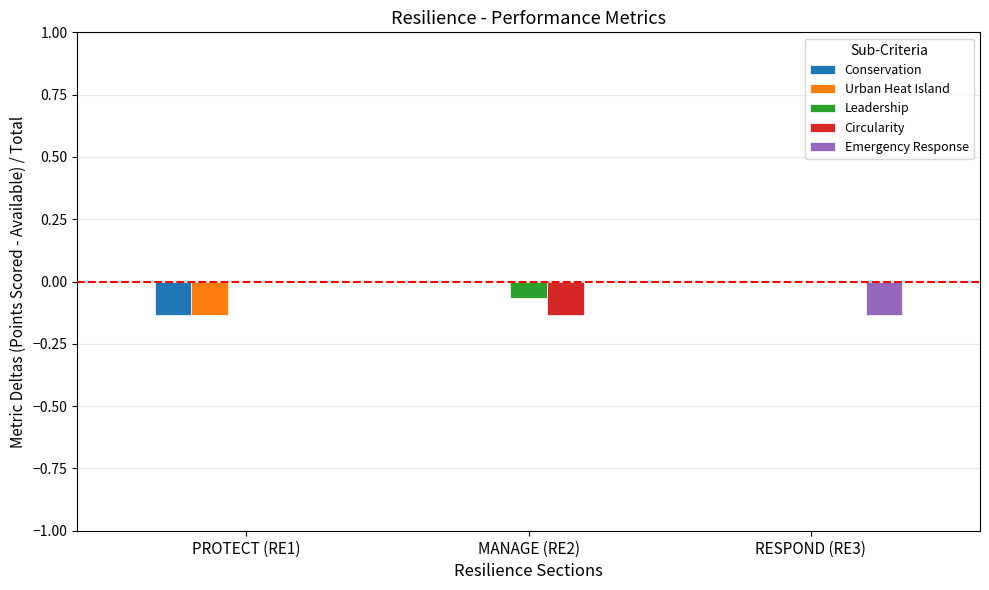

Is it true that Leadership equals 0.0 at RESPOND (RE3)?

True